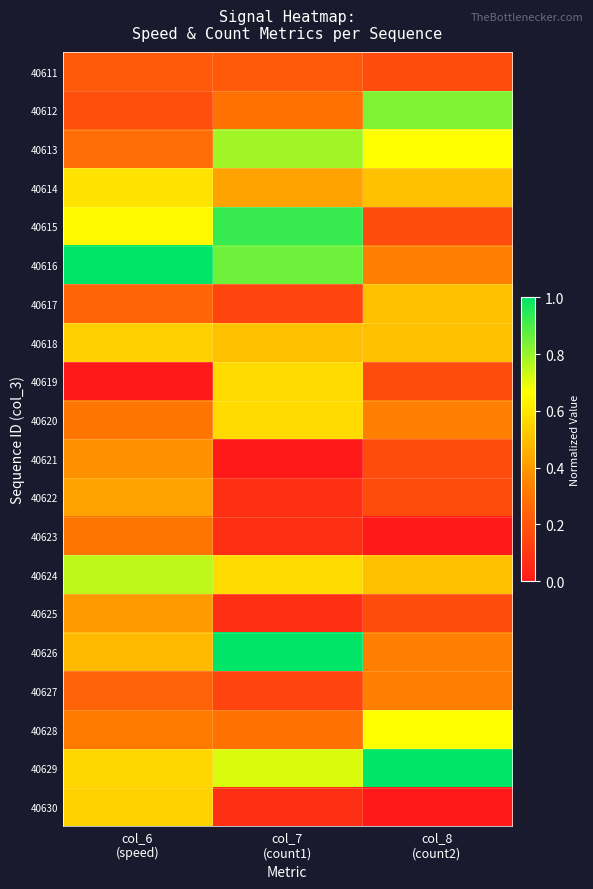

How many data points does each series have?

3